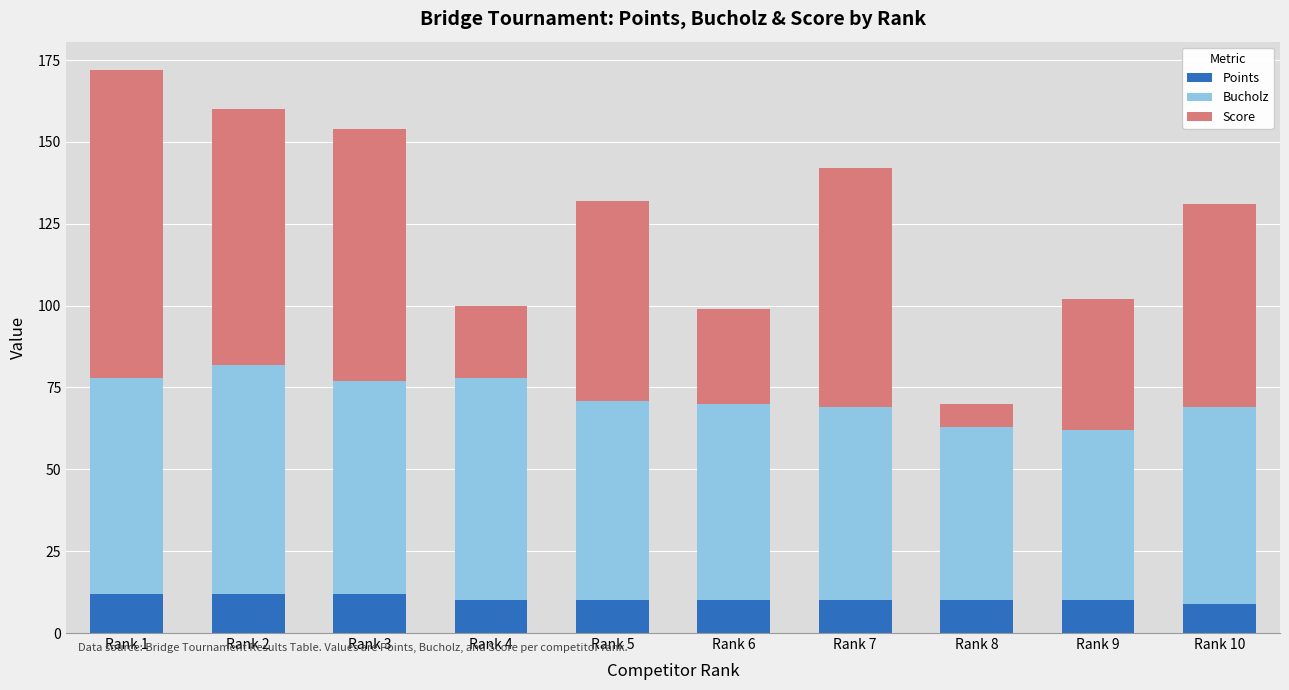

How many bars are there in total?

10